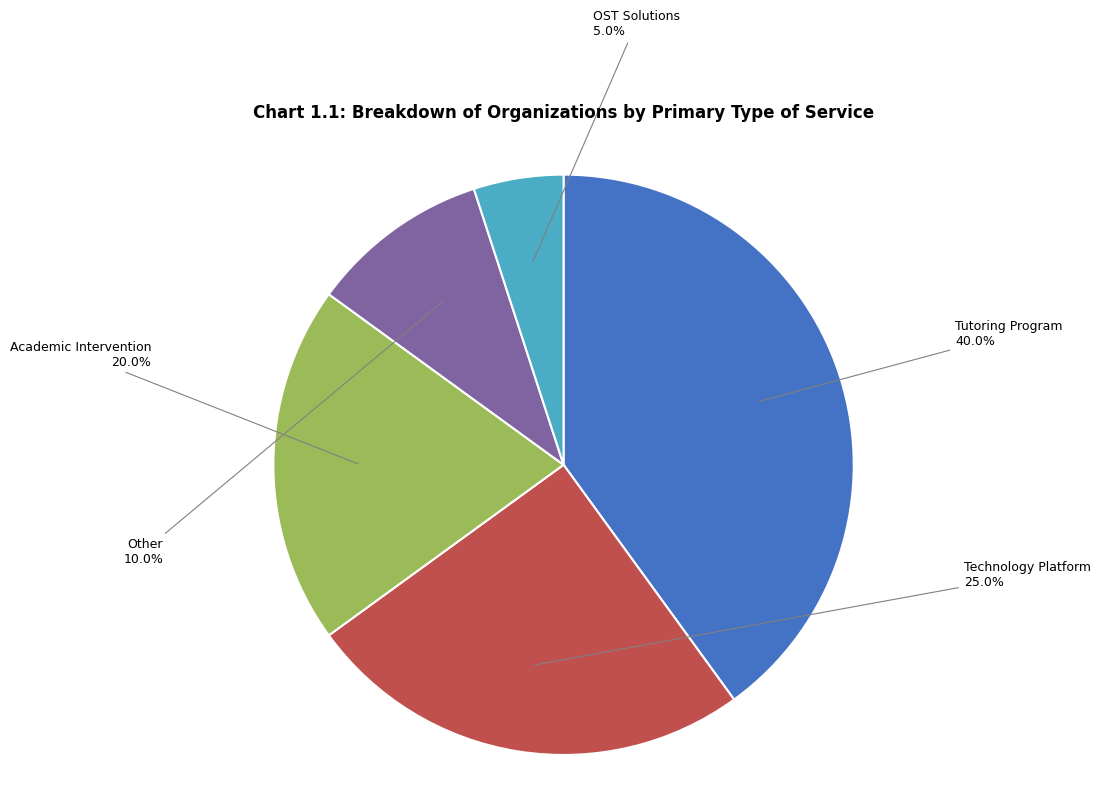

What is the ratio of the value at Tutoring Program to the value at Technology Platform?

1.6